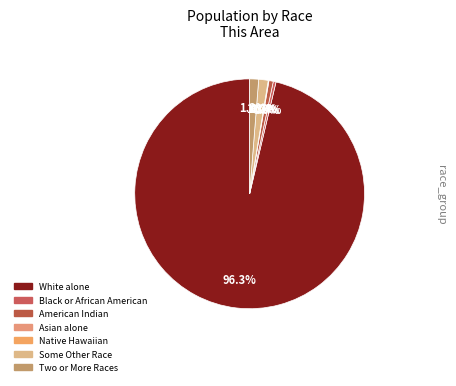

Approximately how many times larger is the value at Black or African American alone compared to Two or More Races?

0.3